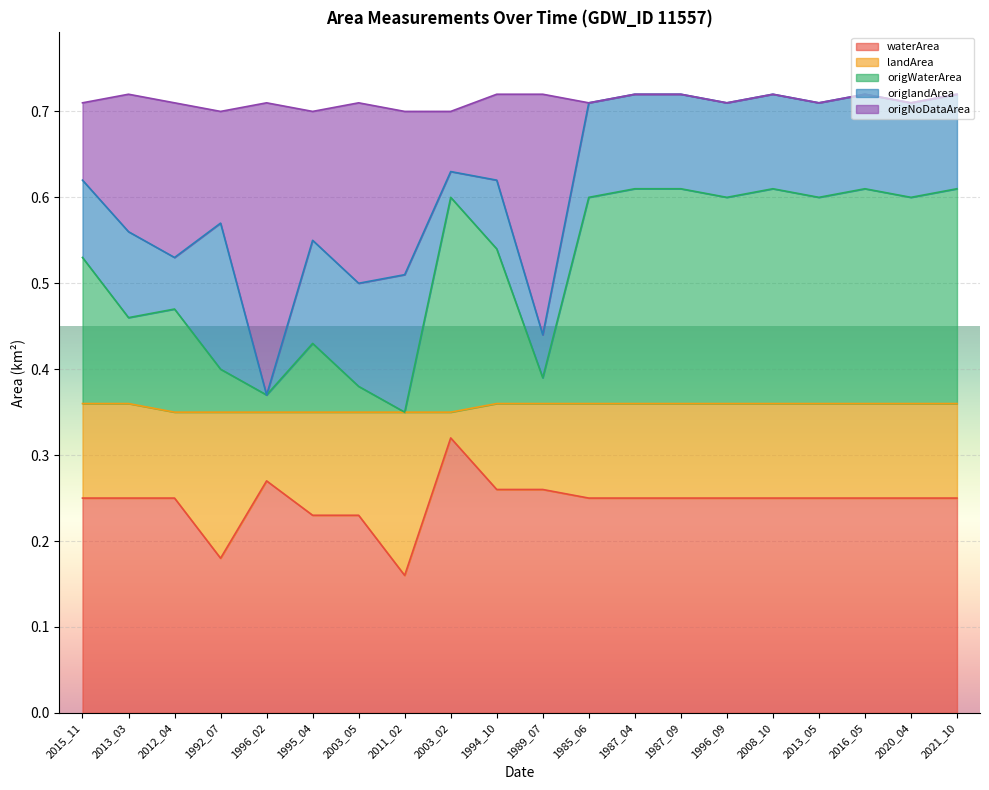

Which category has the lowest value across all series?

2011_02